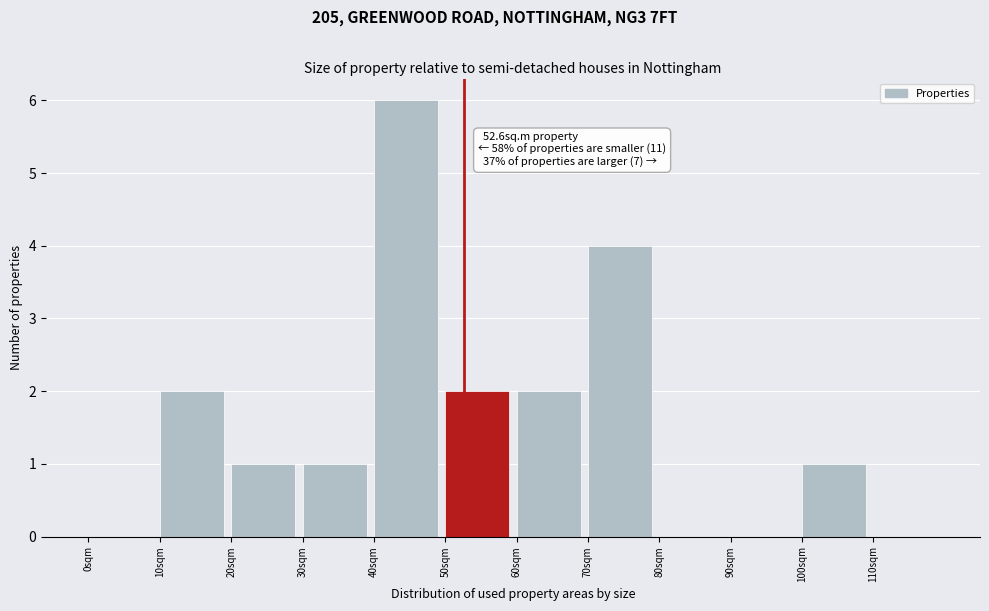

Which range on the x-axis has the tallest bar?

40 to 50